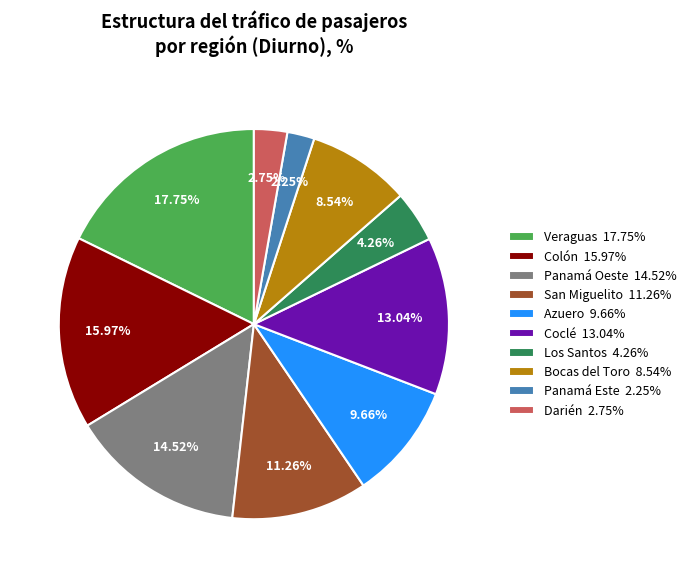

Which slice is the smallest?

Panamá Este